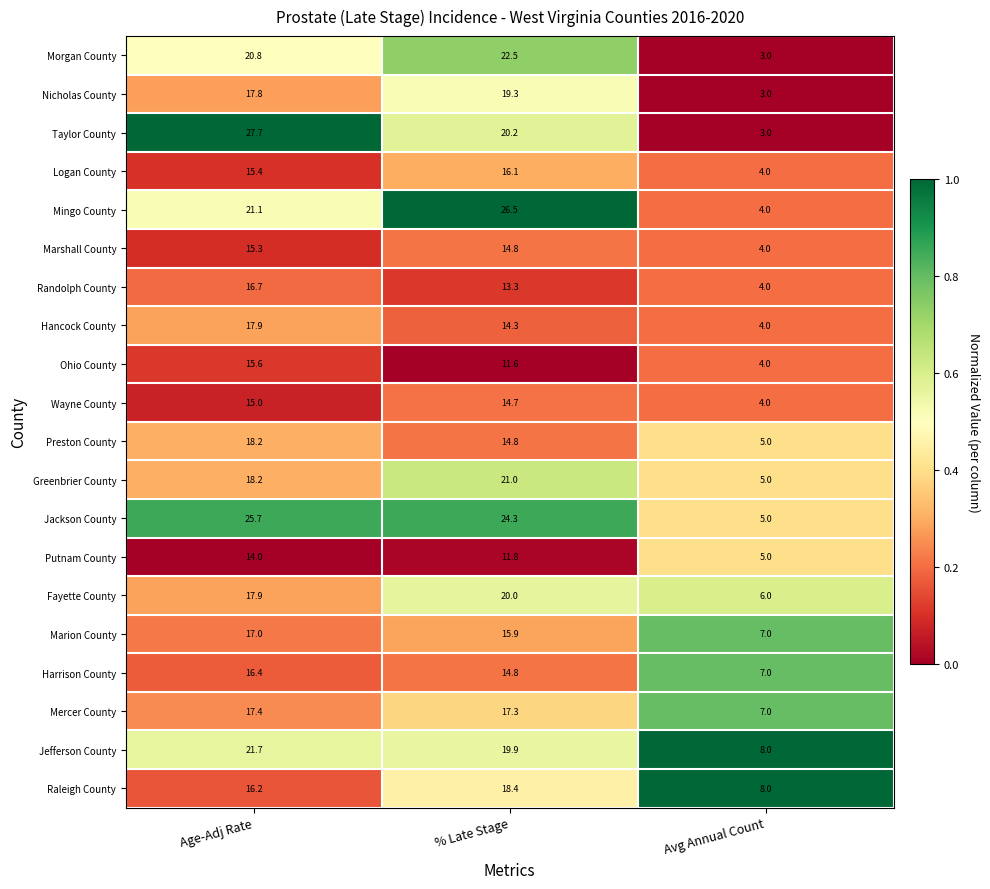

The Morgan County series shows 1.0 at Avg Annual Count. True or false?

False